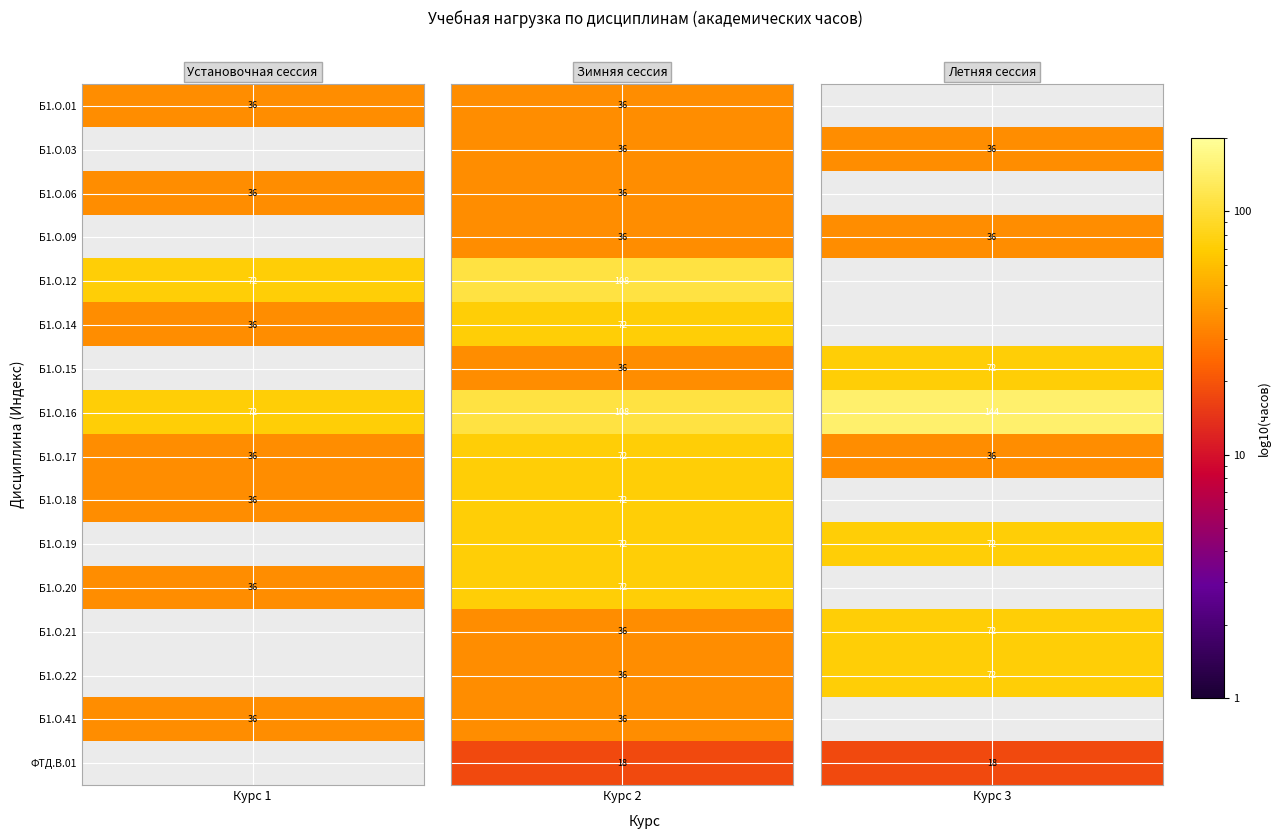

Is the value of 2 at Б1.О.06 greater than the value of 1 at Б1.О.14?

No